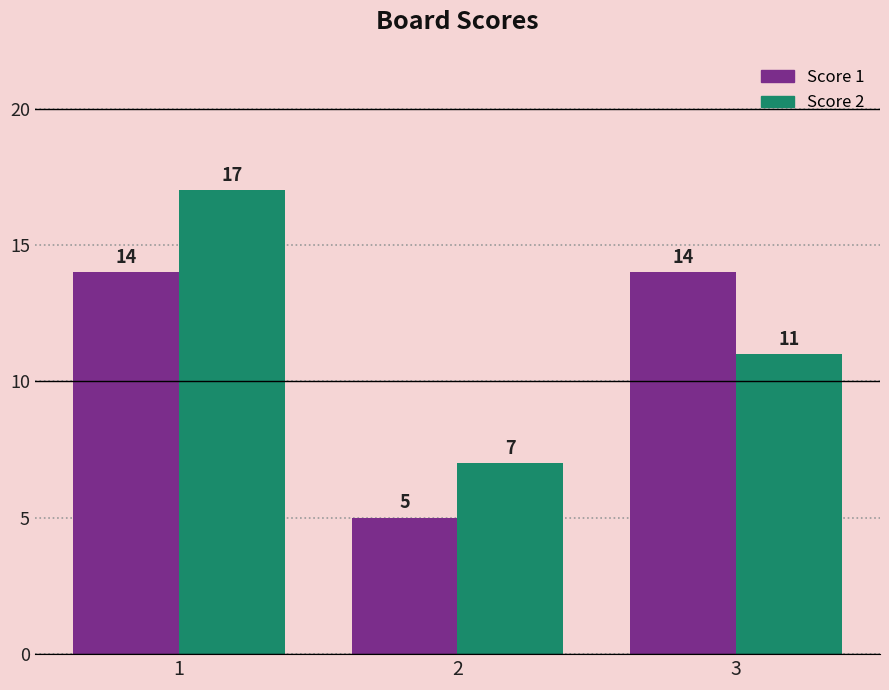

How many Score 2 values are between 7 and 17?

3